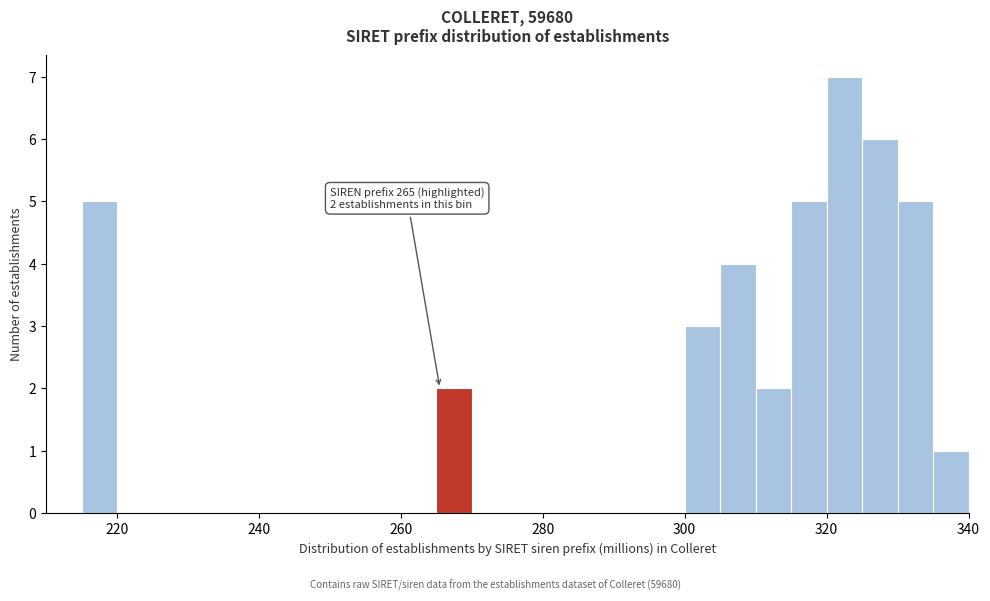

Read against the x-axis, roughly where is the centre of the tallest bar?

322